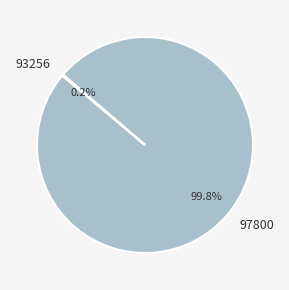

To the nearest percent, what is the difference between the largest and smallest slice percentages?

100%